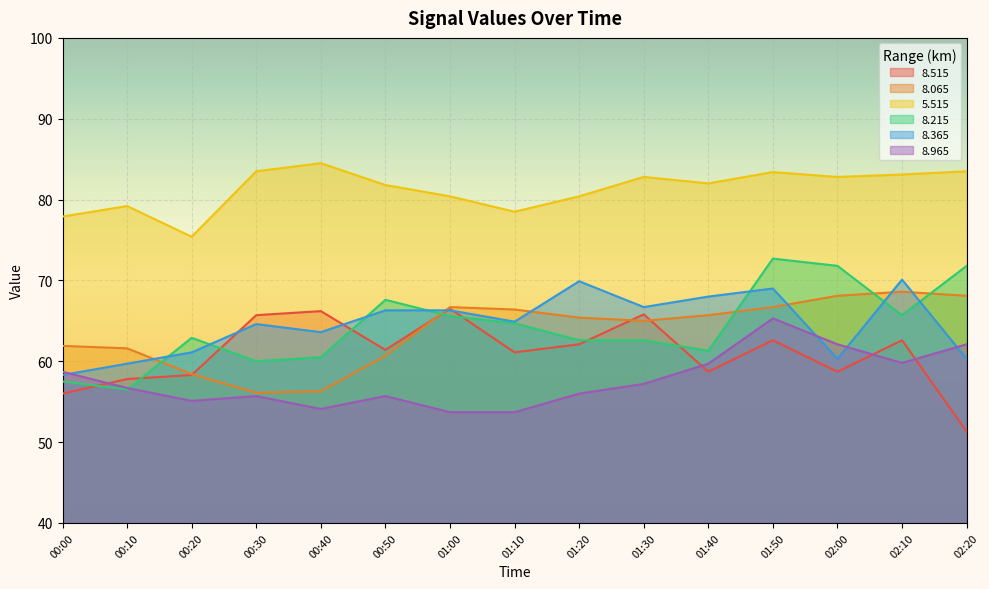

What are all the series names shown in the legend?

8.515, 8.065, 5.515, 8.215, 8.365, 8.965